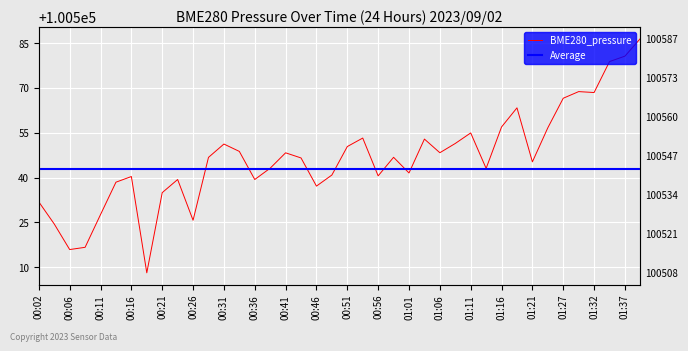

Which label corresponds to the smallest value in the chart?

00:19